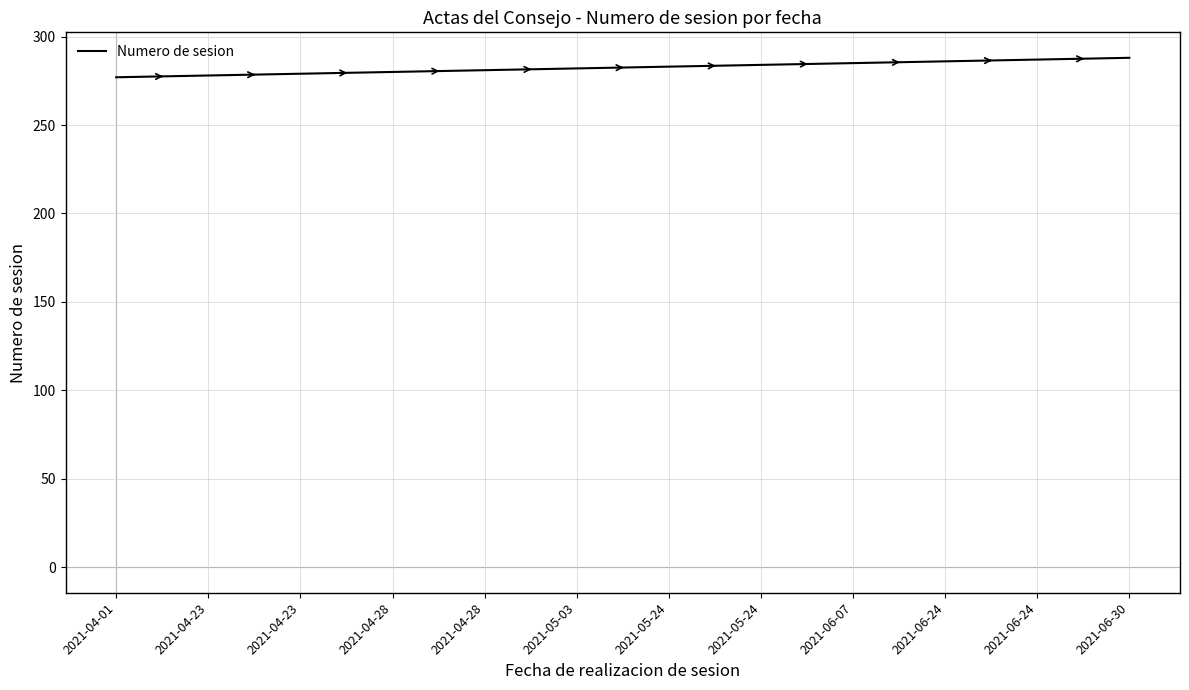

What is the value of the 9th point from the left?

285